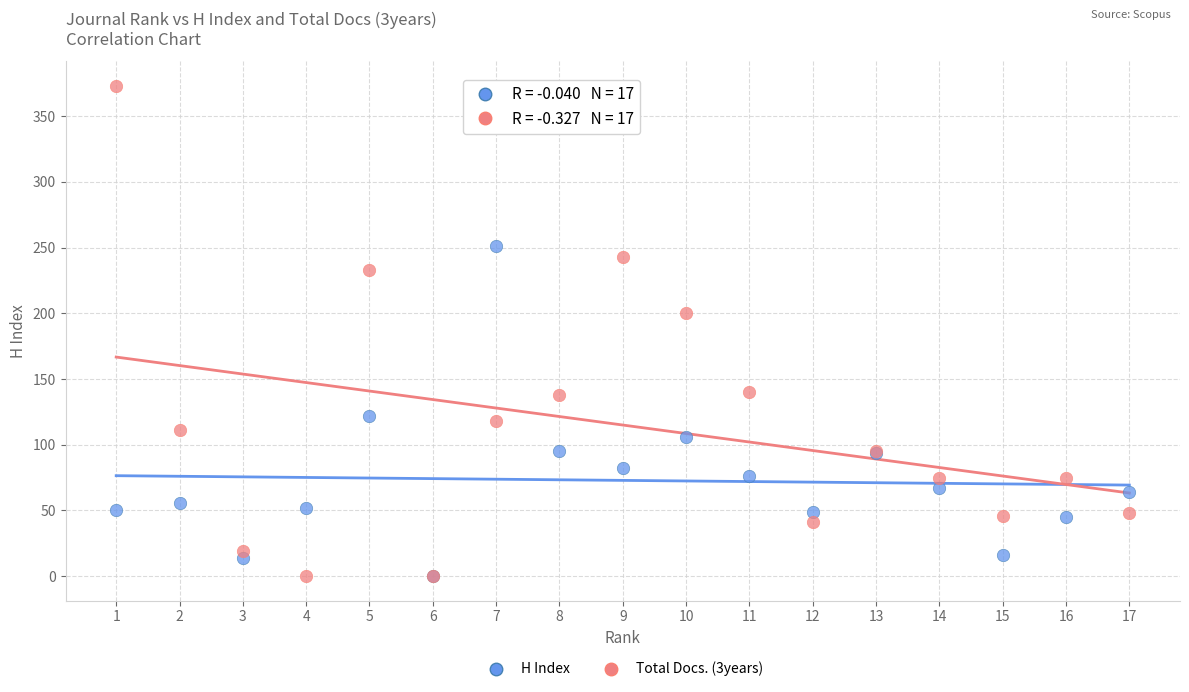

Across all series, what Y value is closest to 186?

200